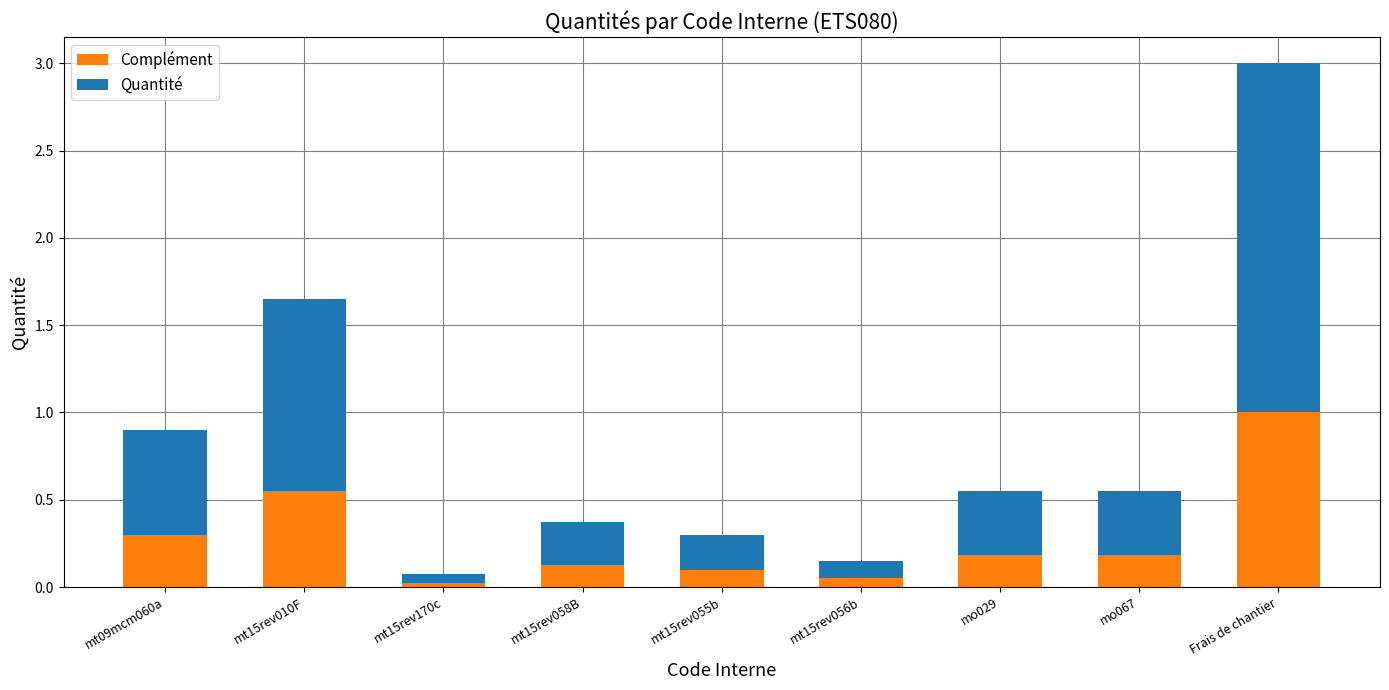

At which category is the sum across all series the highest?

Frais de chantier